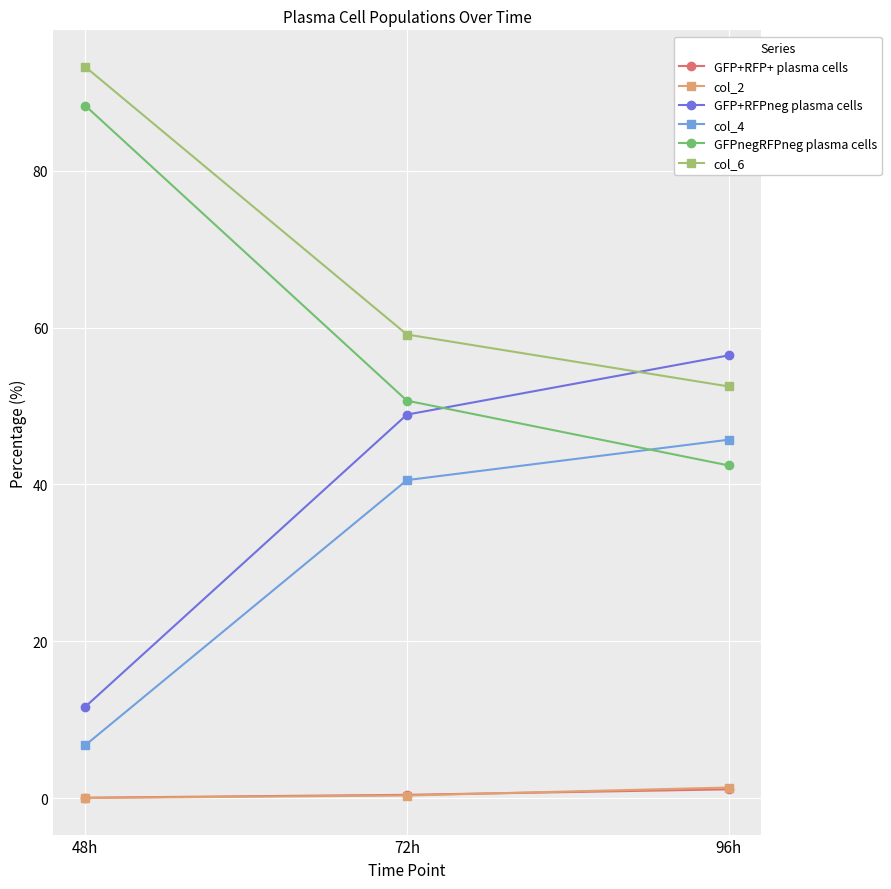

What is the label of the 1st point from the right?

96h